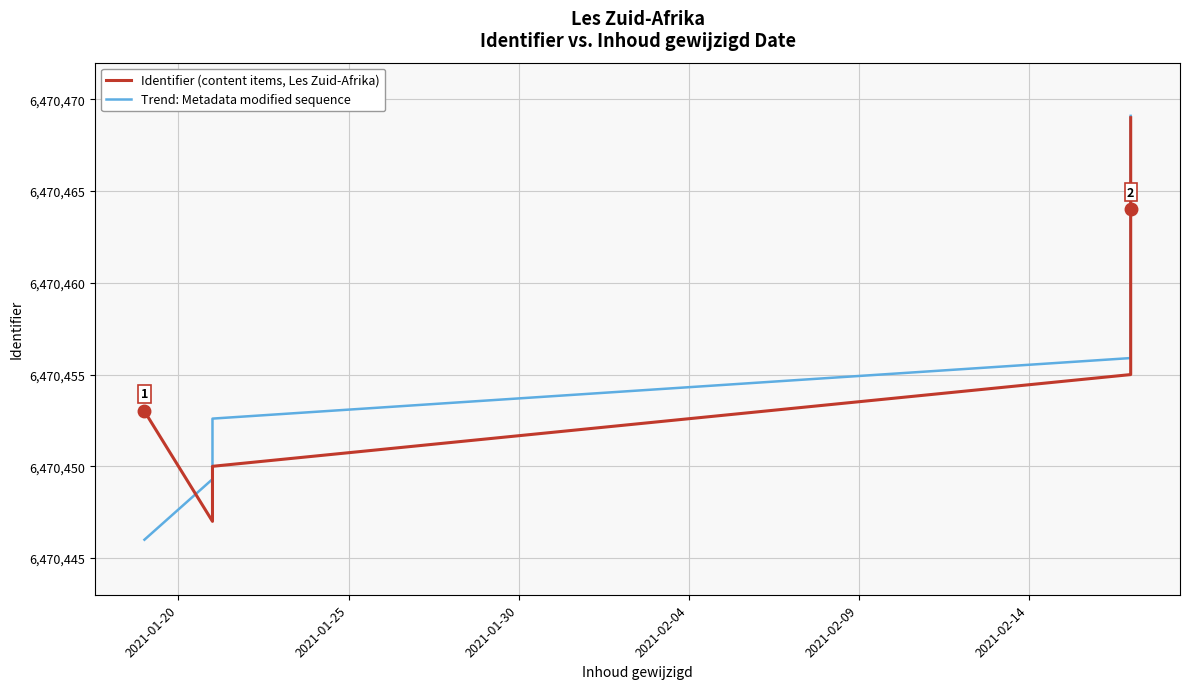

Which series has the widest spread of values?

Trend: Metadata modified sequence